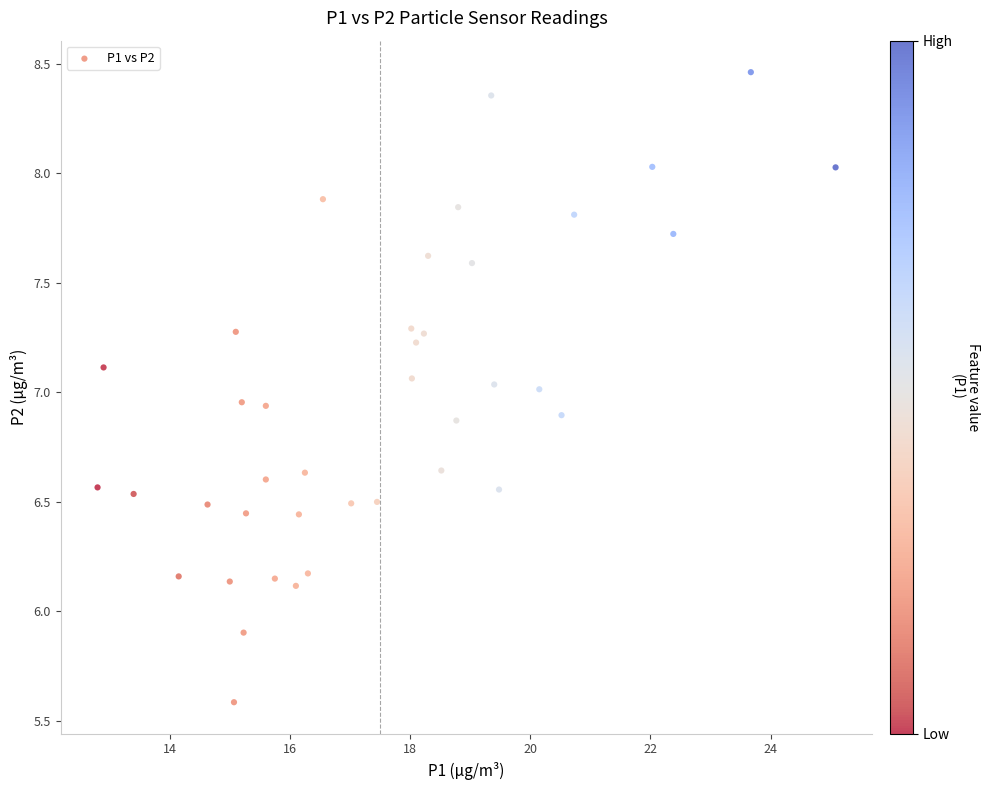

What is the range of Y values (max minus min)?

2.9